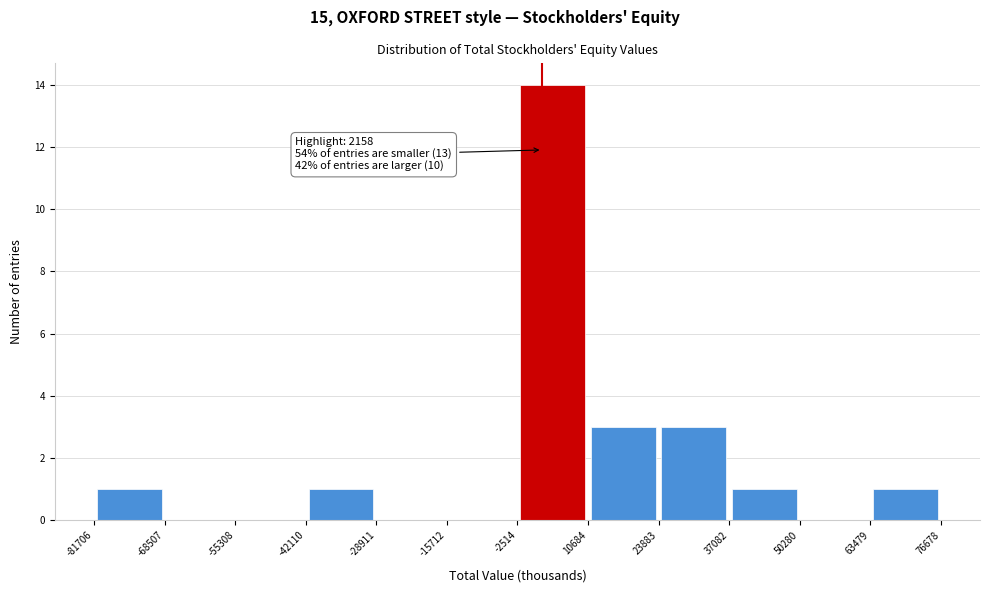

Over which range of the x-axis is the bar tallest?

-2514 to 10684